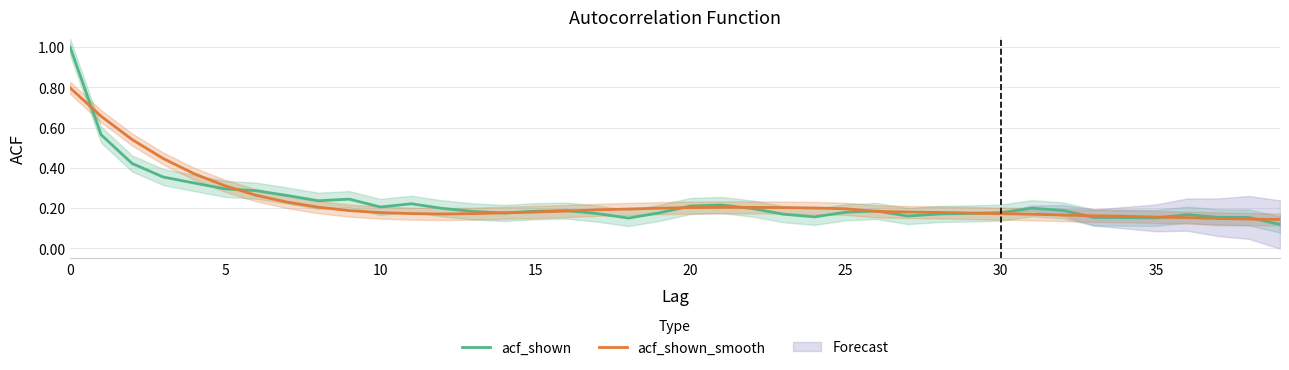

True or false: acf_shown_smooth has a value of 0.2 at 27.

True